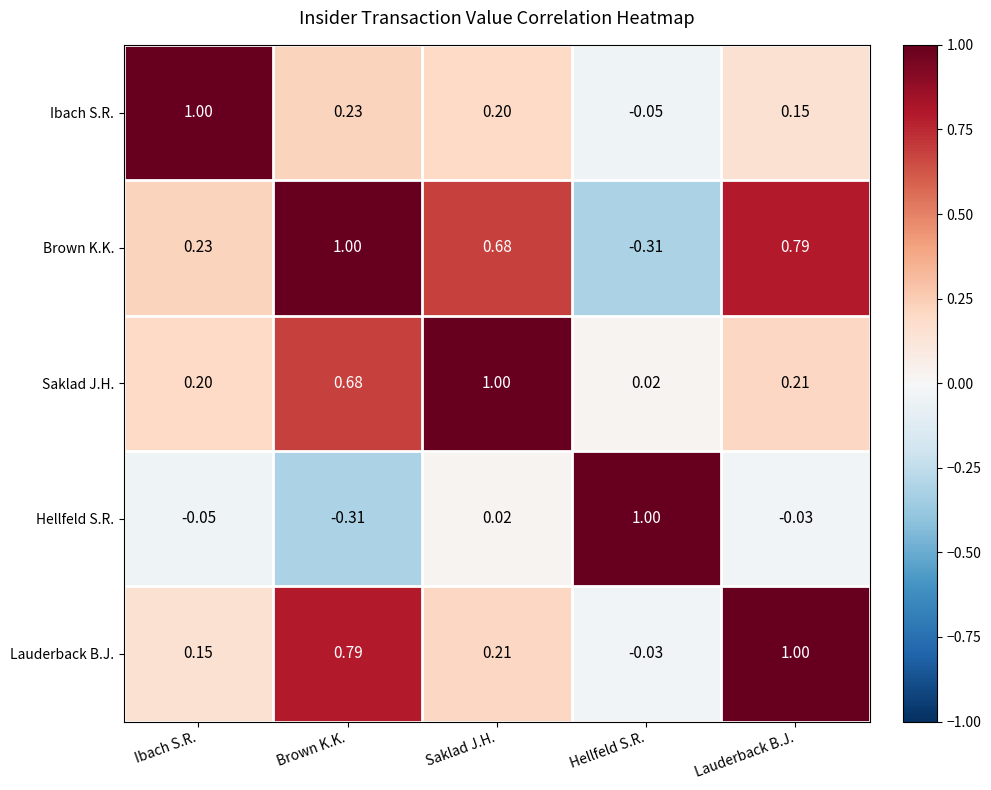

Which series has the largest total across all categories?

Brown K.K.